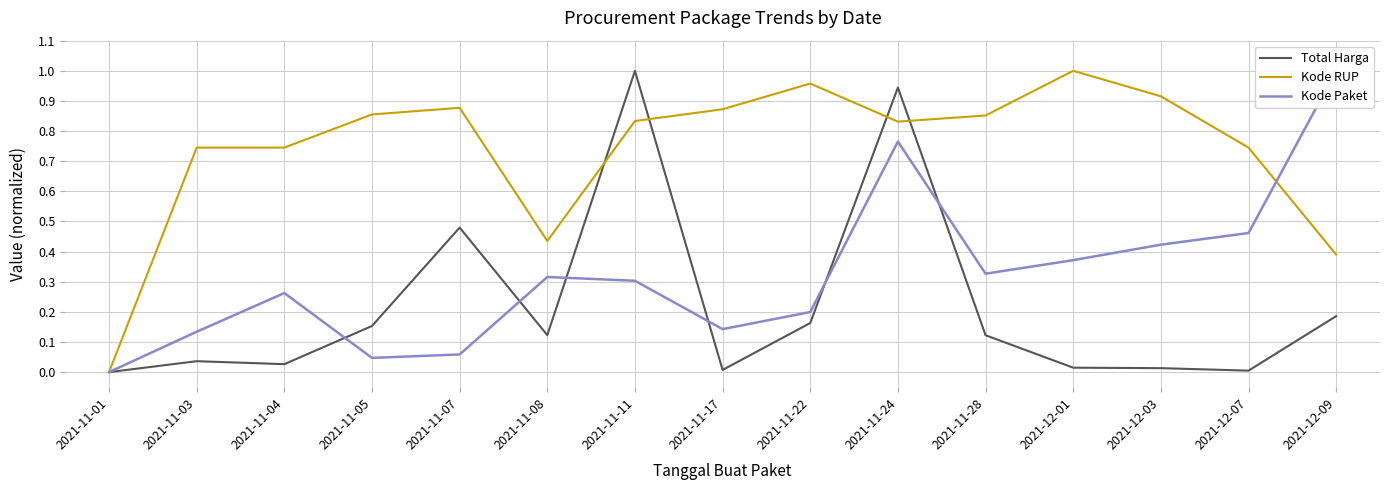

At which category does Total Harga reach its first local valley?

2021-11-04